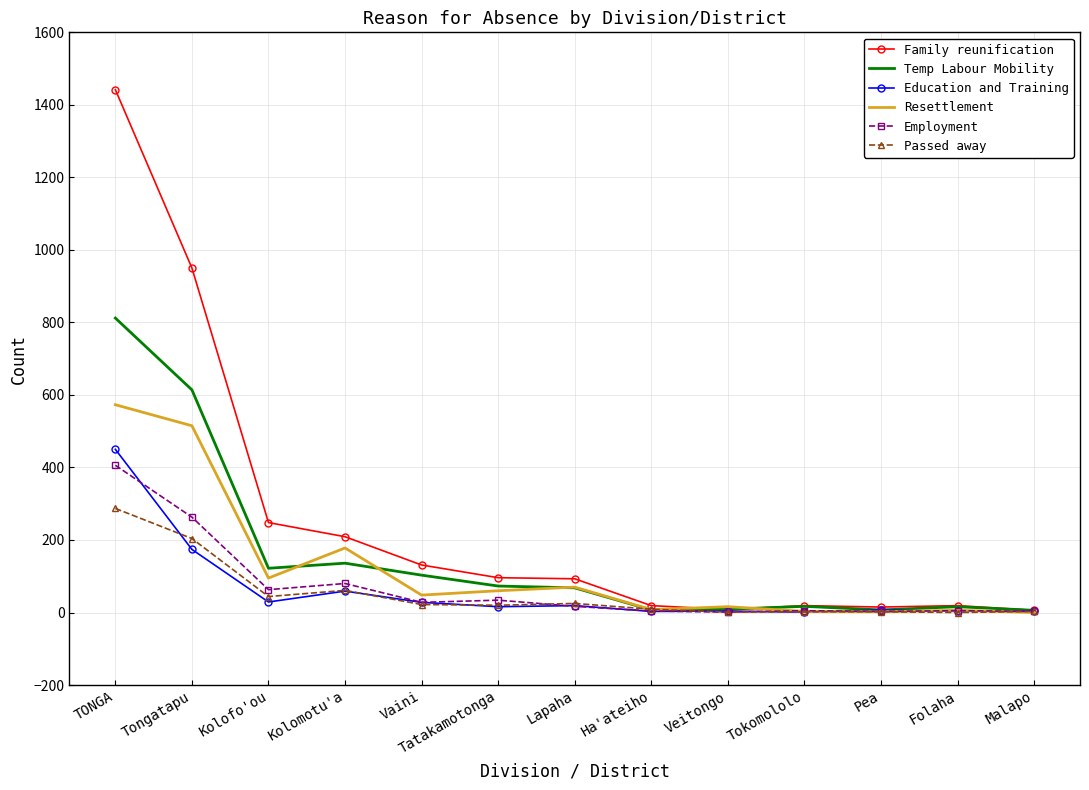

At which category is the sum across all series the highest?

TONGA